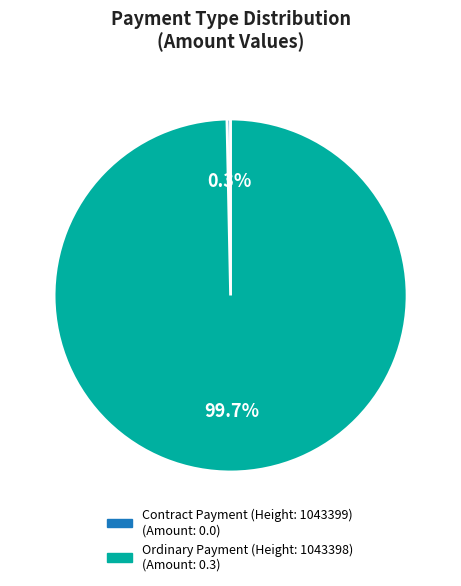

To the nearest percent, what is the difference between the Ordinary Payment (Height: 1043398) and Contract Payment (Height: 1043399) slice percentages?

100%